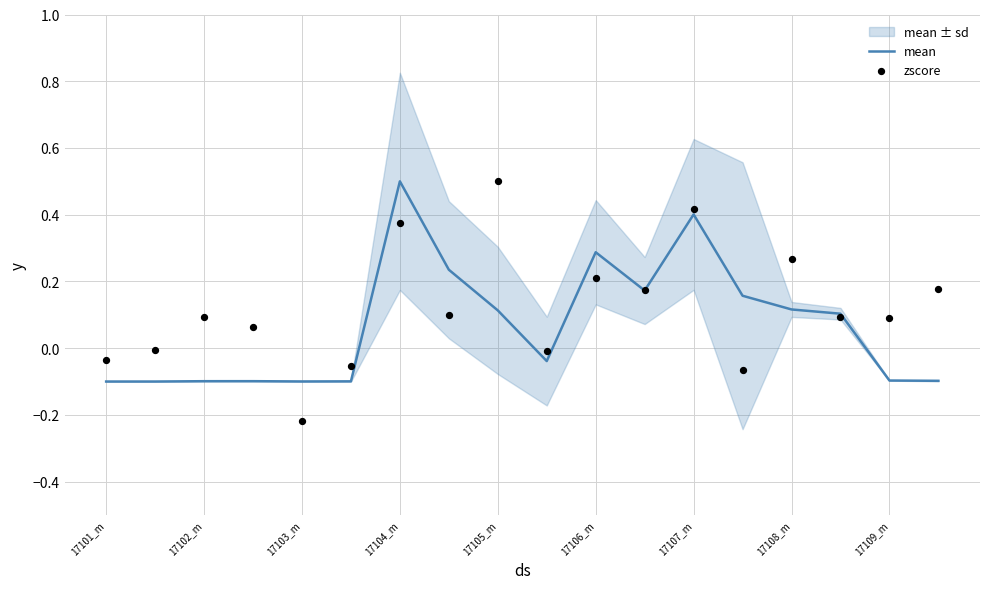

Which series has the largest total across all categories?

zscore